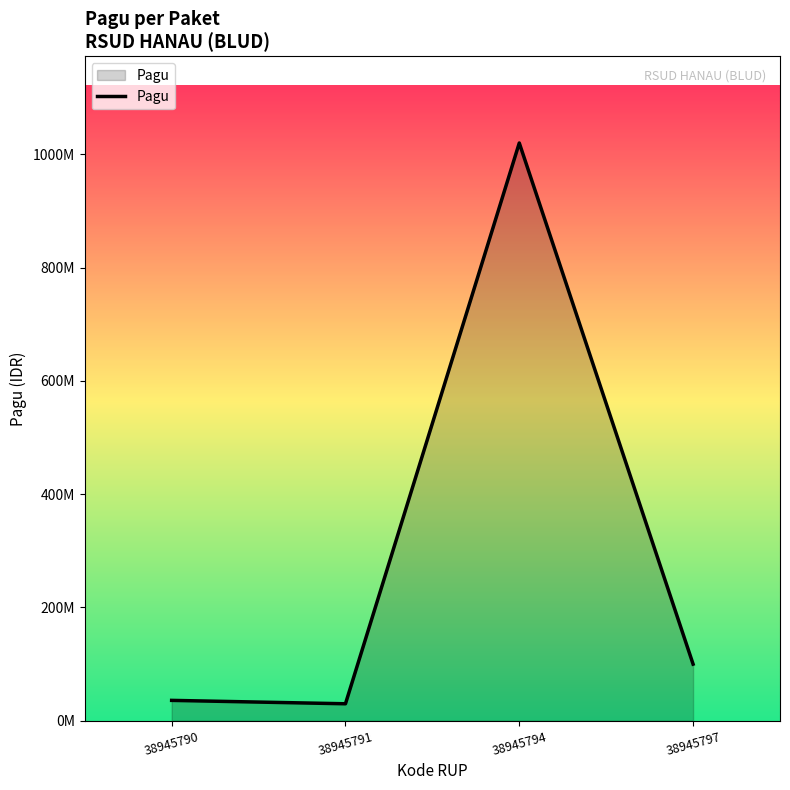

Is this an area chart (filled region under the line)?

Yes